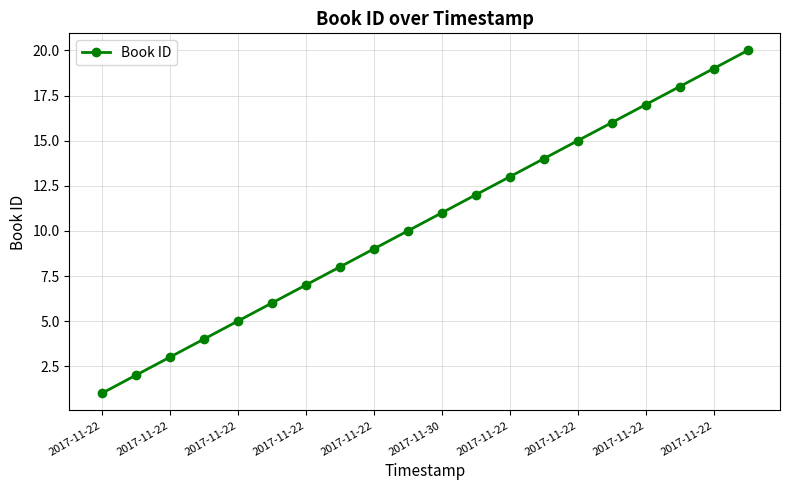

True or false: the data has more than 1 interior local peaks.

False